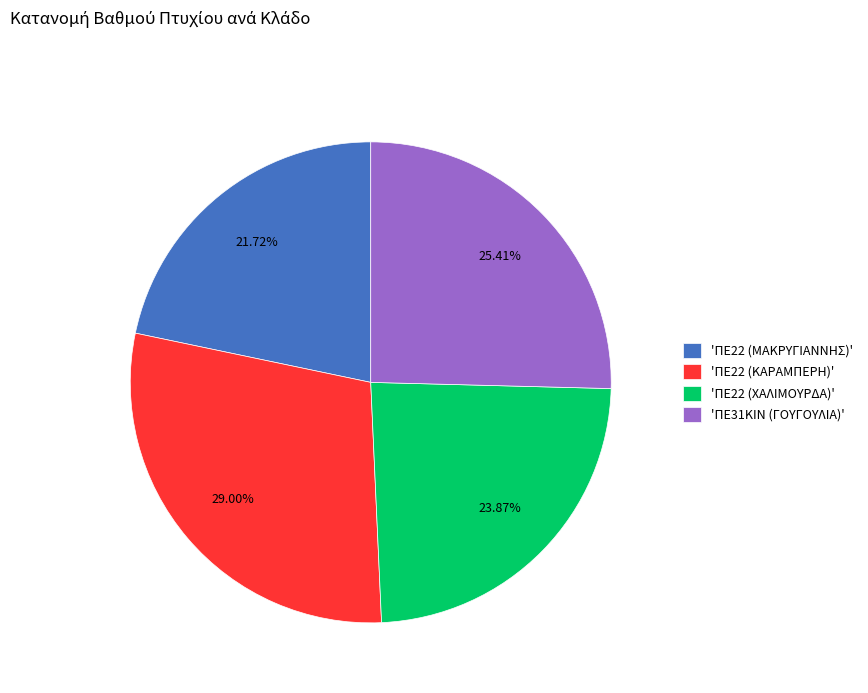

Does any single category account for the majority?

No